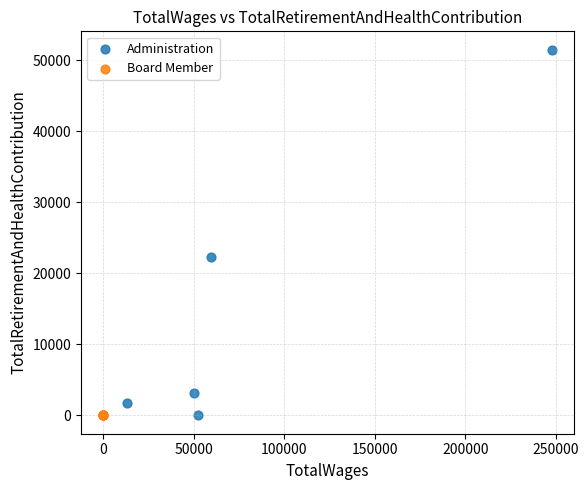

Which series reaches the maximum Y coordinate?

Administration